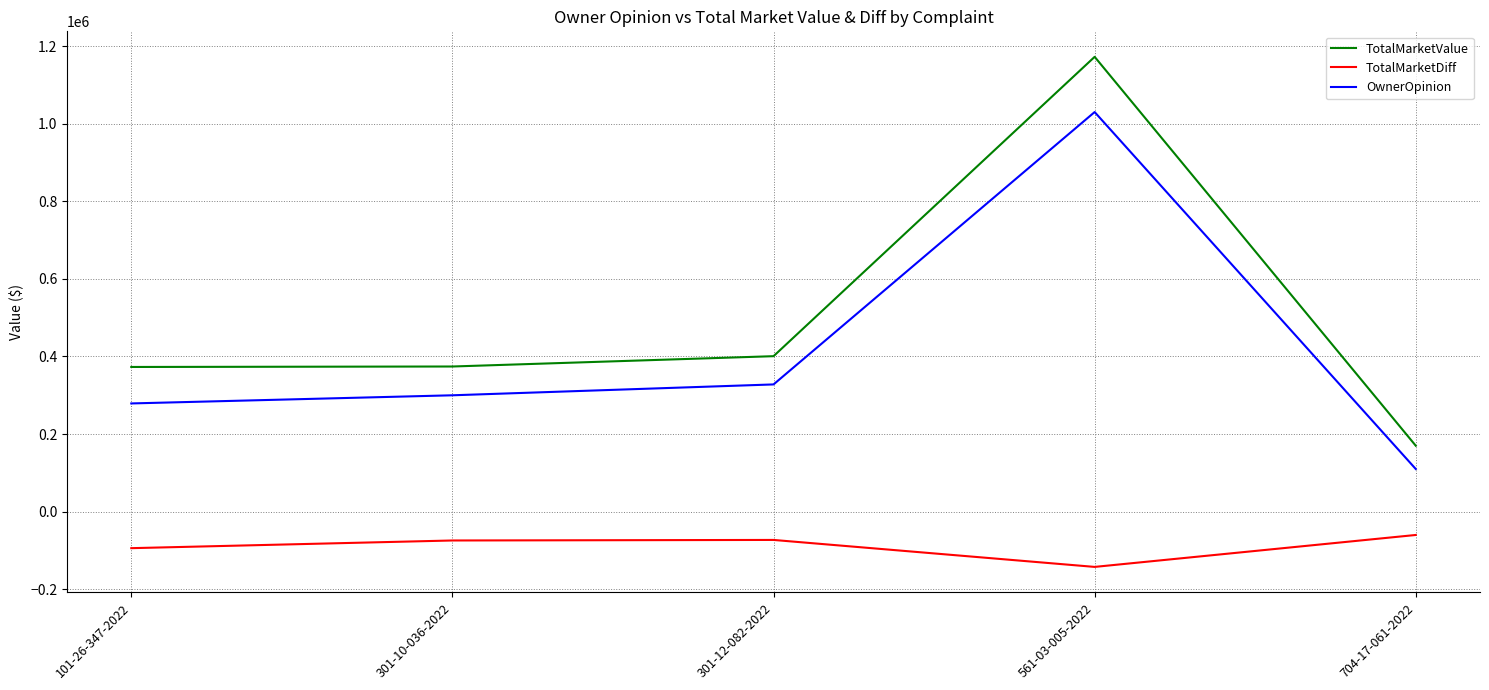

True or false: TotalMarketValue and OwnerOpinion cross at least once.

False